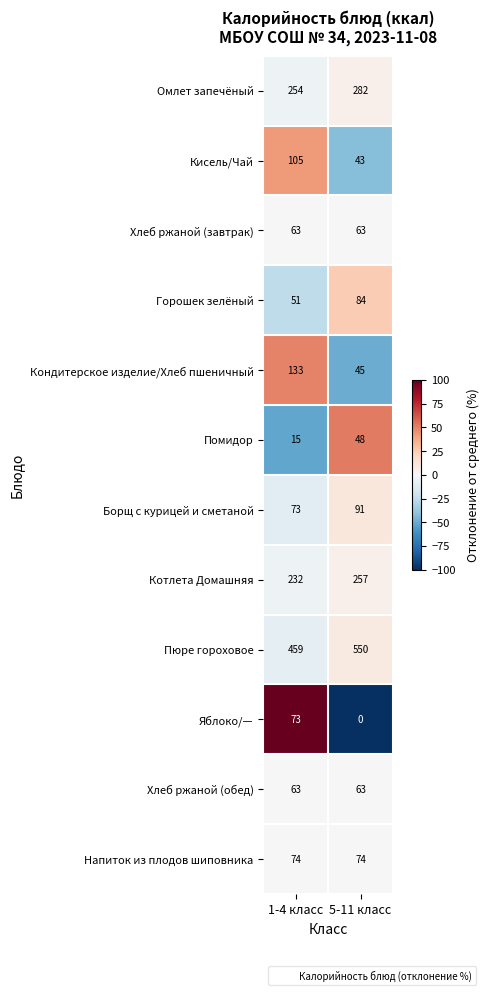

What is the smallest value displayed?

0